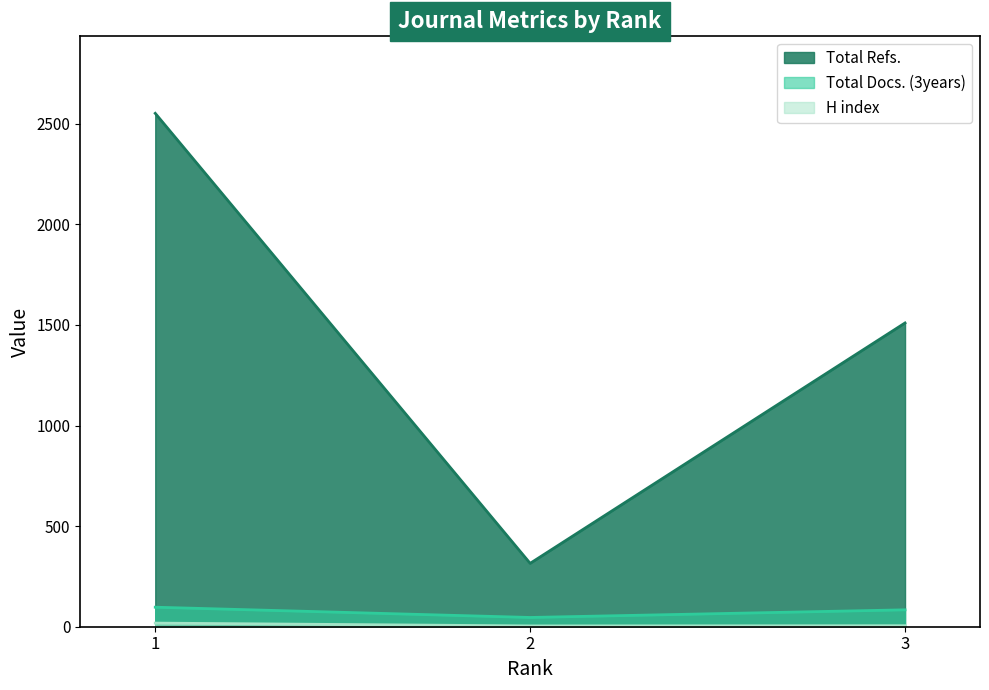

Between 2 and 3, which series saw the biggest shift?

Total Refs.